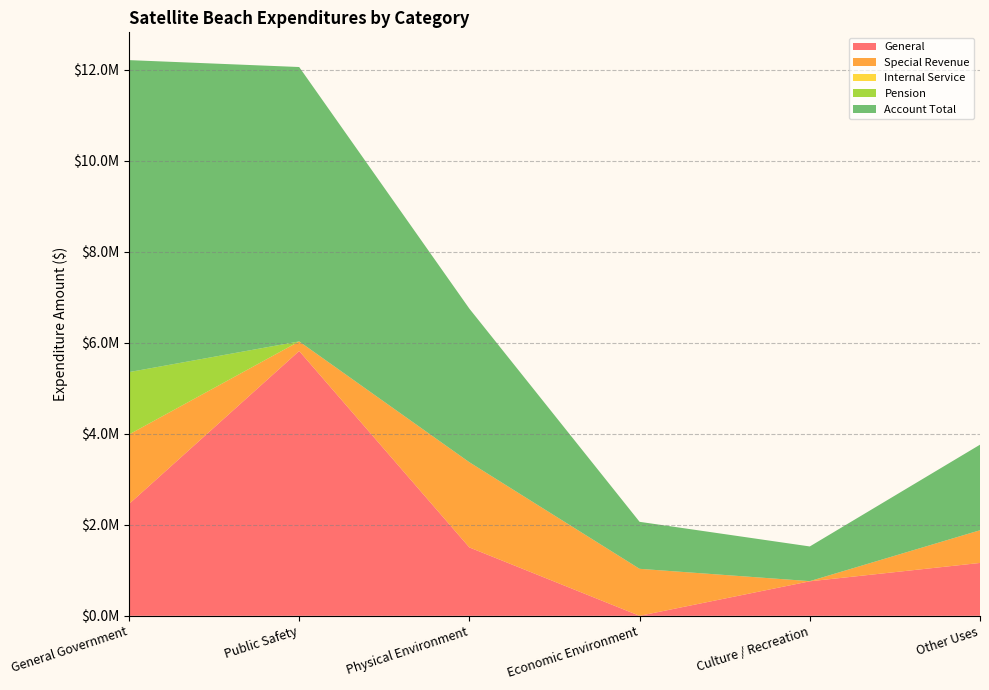

Reading left to right, extract all data points from this chart.

General: 2456210	5819480	1502640	0	758387	1161755
Special Revenue: 1528327	210481	1871981	1032733	3700	718481
Internal Service: 0	0	0	0	0	0
Pension: 1370801	0	0	0	0	0
Account Total: 6856222	6029961	3374621	1032733	762087	1880236